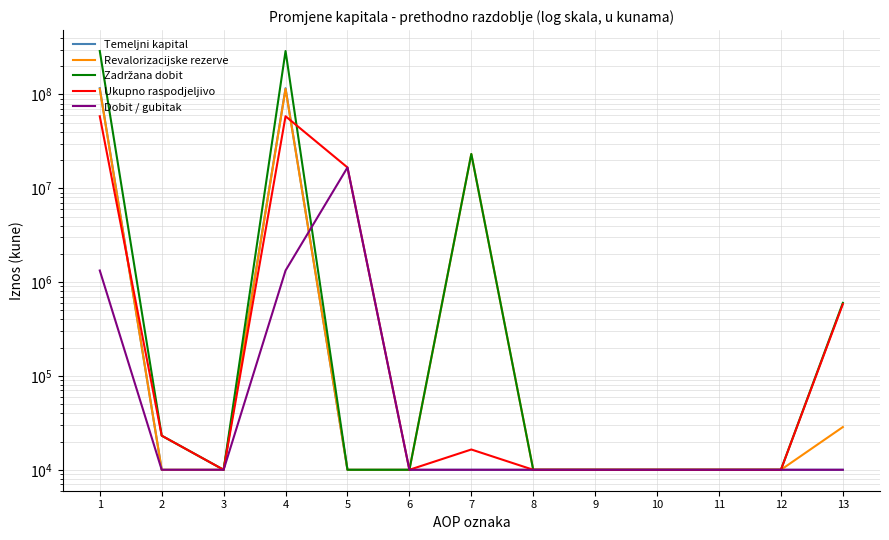

Is it true that Ukupno raspodjeljivo equals 10000 at 8?

True